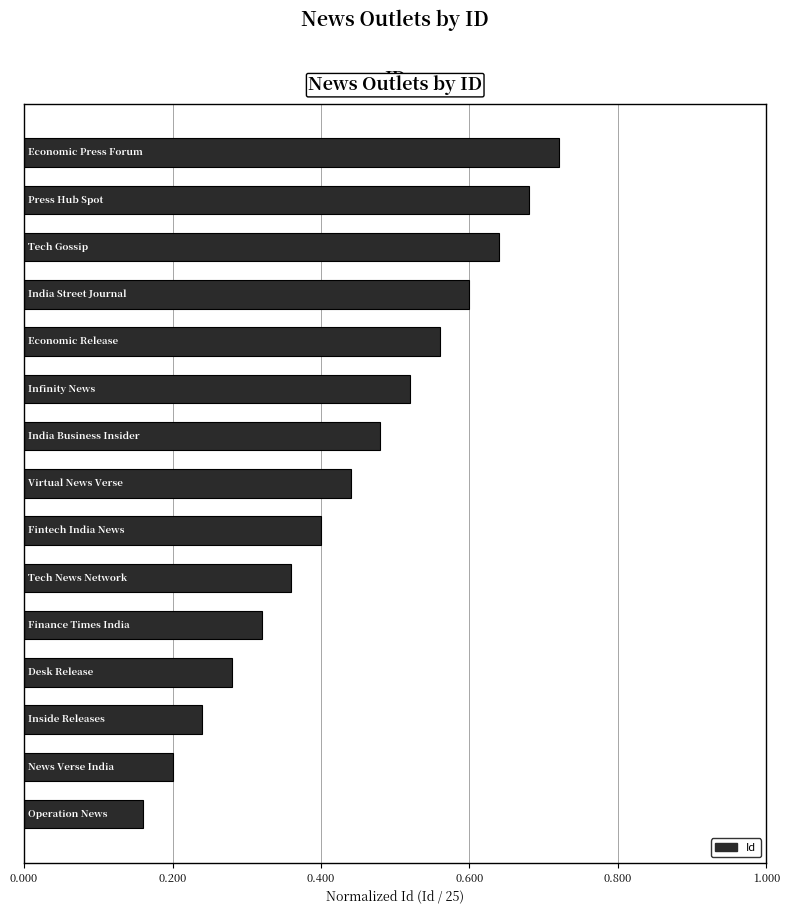

Count the values in the range 0 to 1.

15